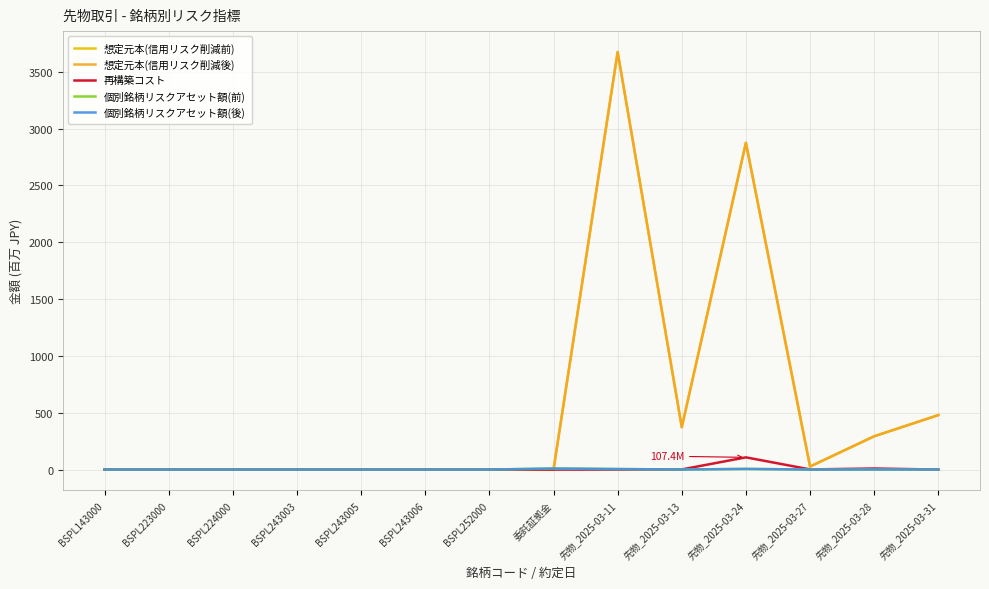

Does the chart have visible grid lines?

Yes